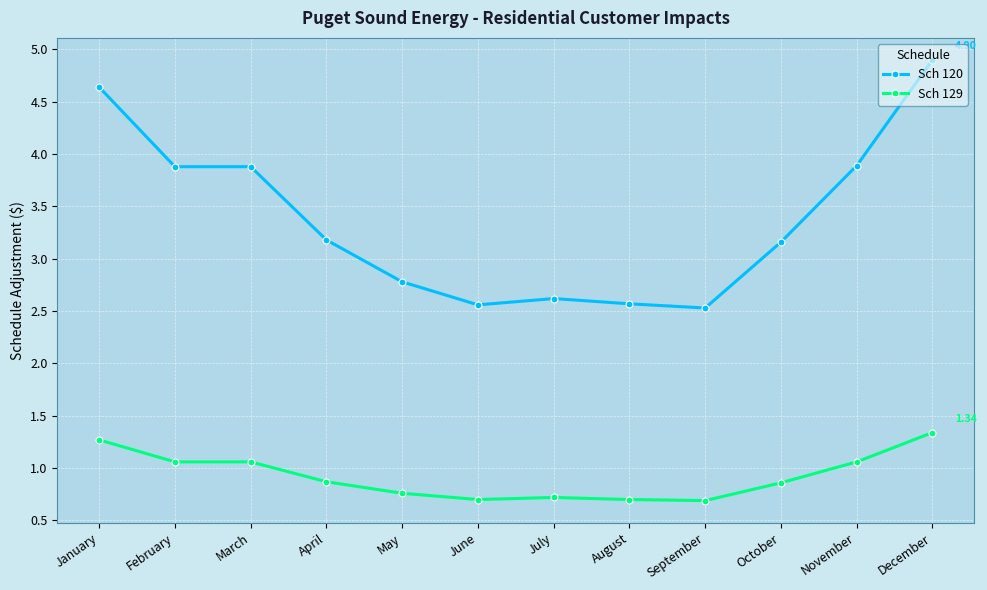

Rank the series at April from lowest to highest value.

Sch 129, Sch 120